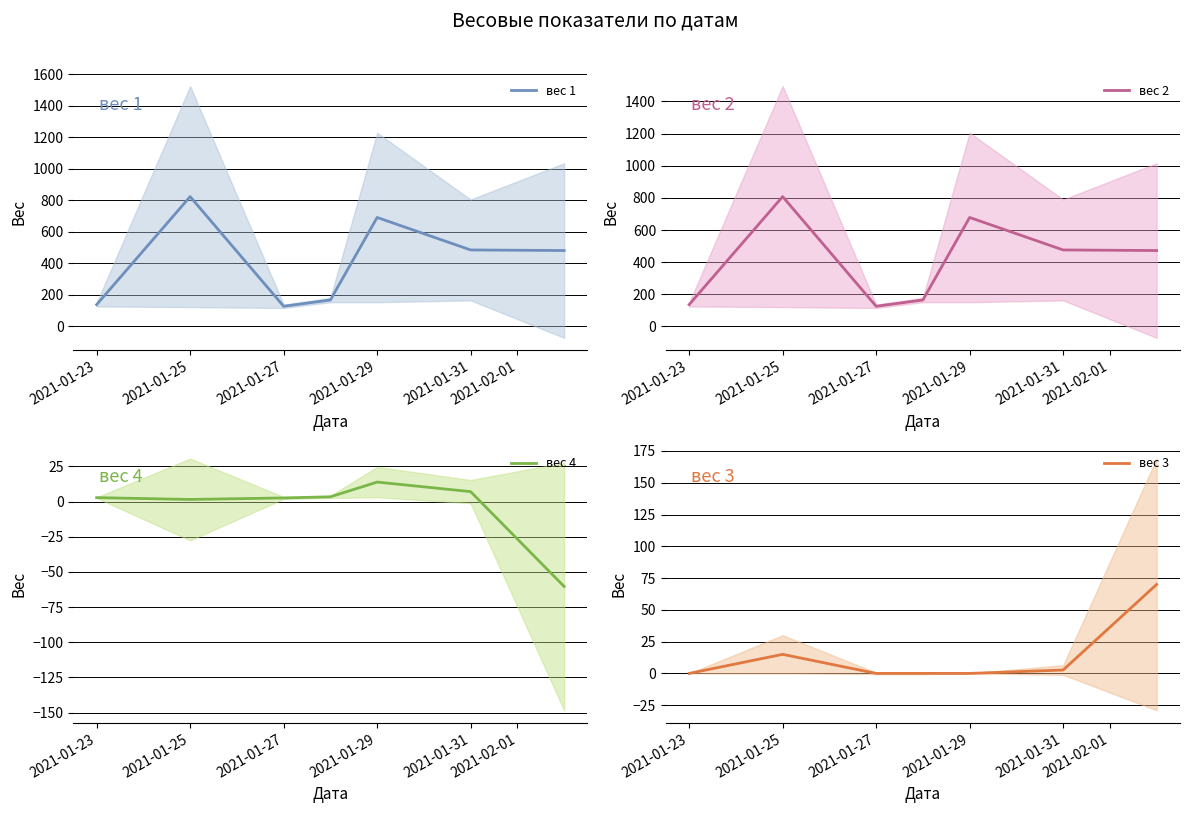

Is the value of вес 3 at 2021-01-23 greater than the value of вес 4 at 2021-01-23?

No